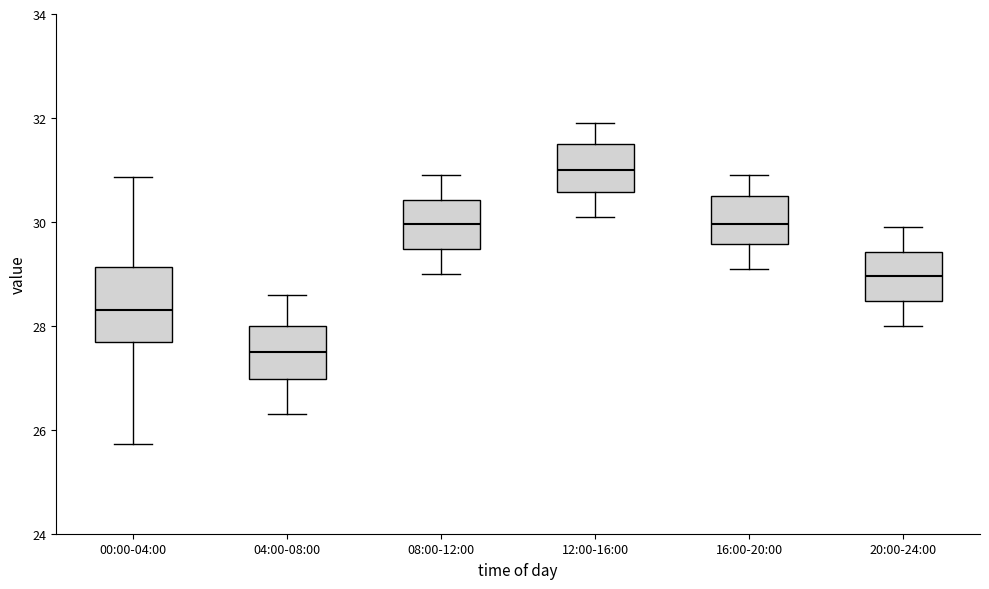

Where does the lower whisker of the box for 04:00-08:00 end on the y-axis? The values are not printed on the chart, so give them approximately, as read against the axis.

26.4